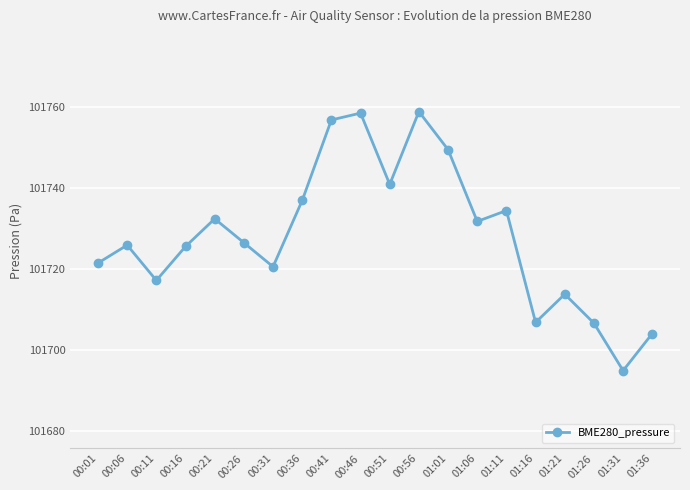

What is the smallest value displayed?

101694.8